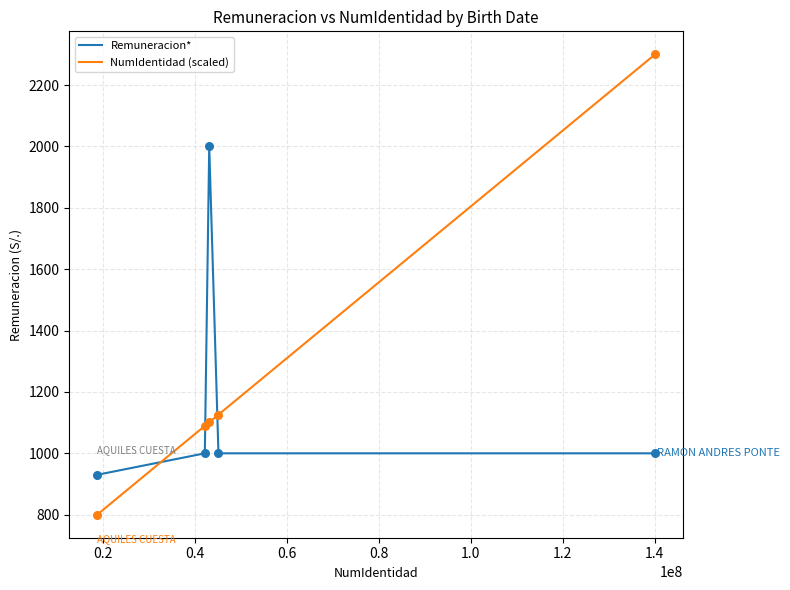

At how many categories does at least one series exceed 827?

5